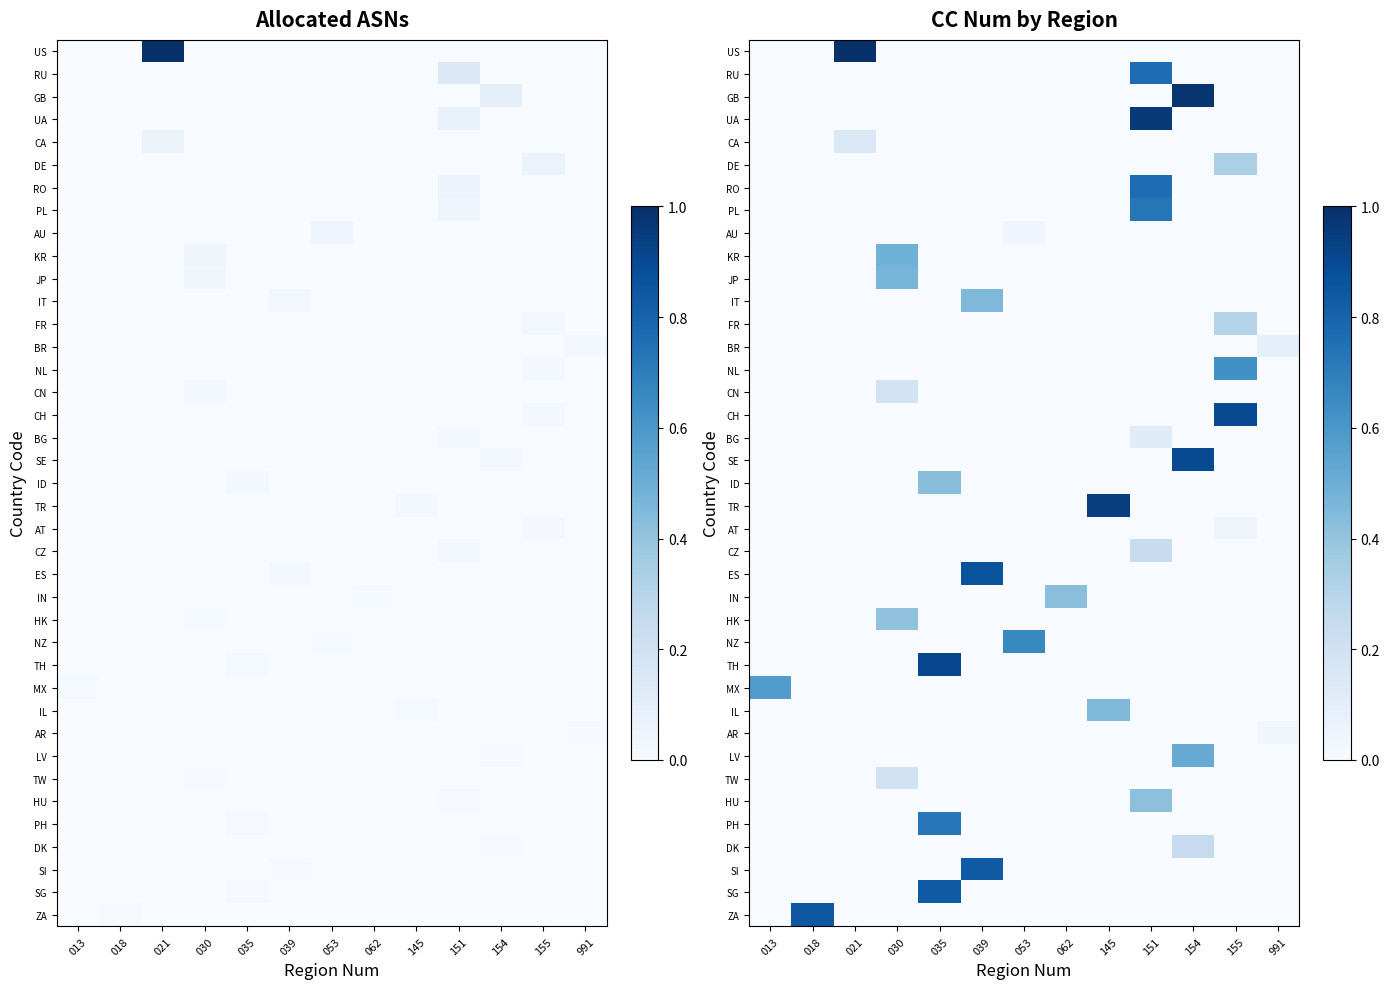

True or false: CN has a value of 0.1 at 035.

False